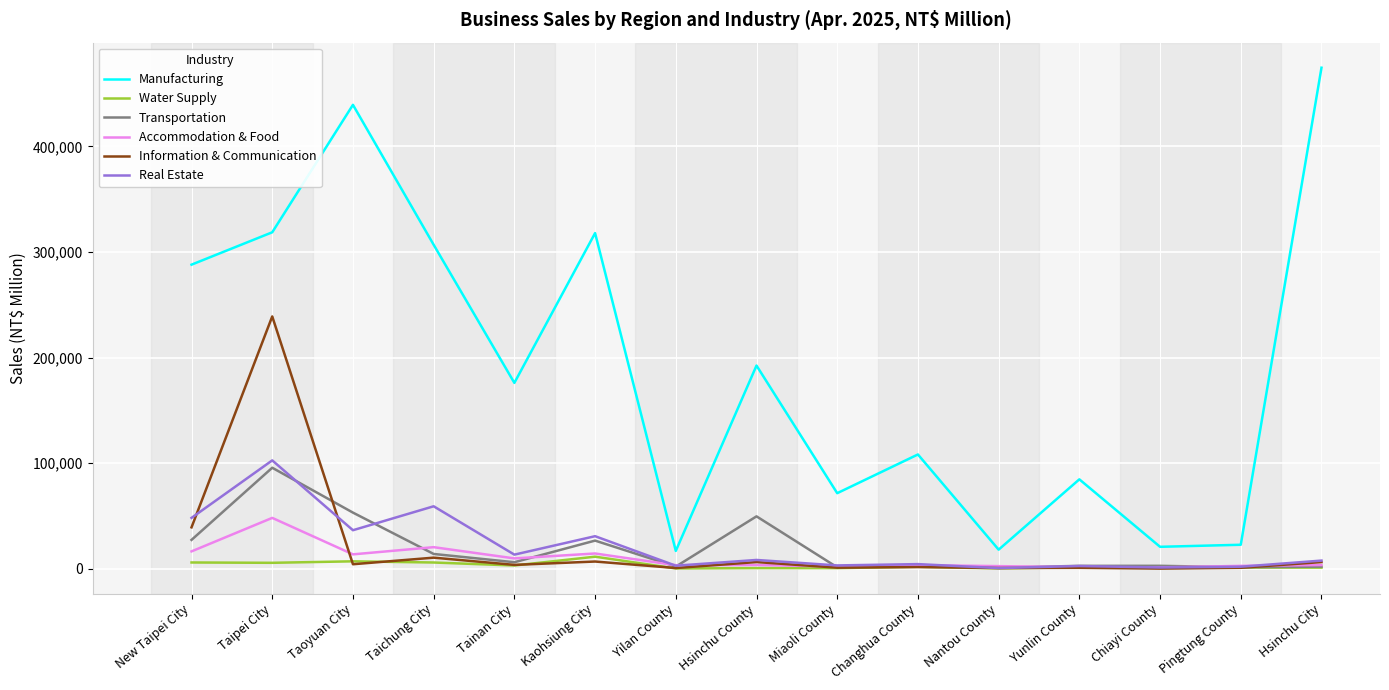

What is the highest value of the Real Estate series?

102642